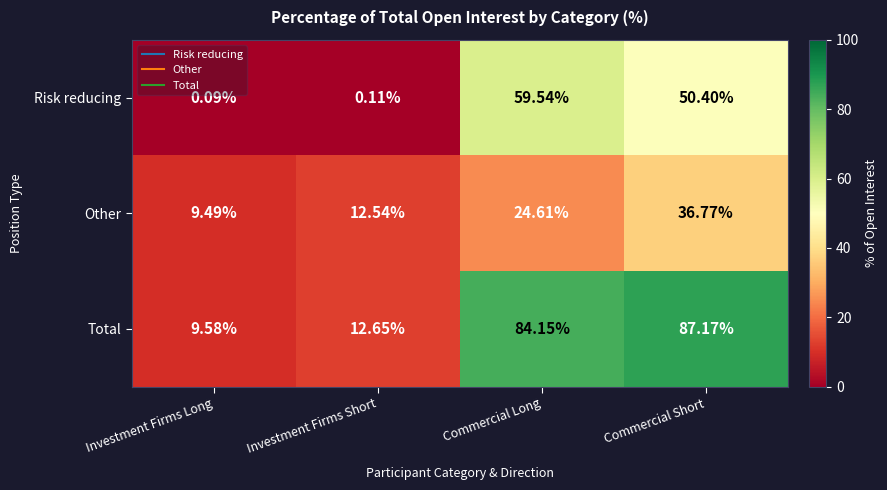

At which category is the sum across all series the highest?

Commercial Short